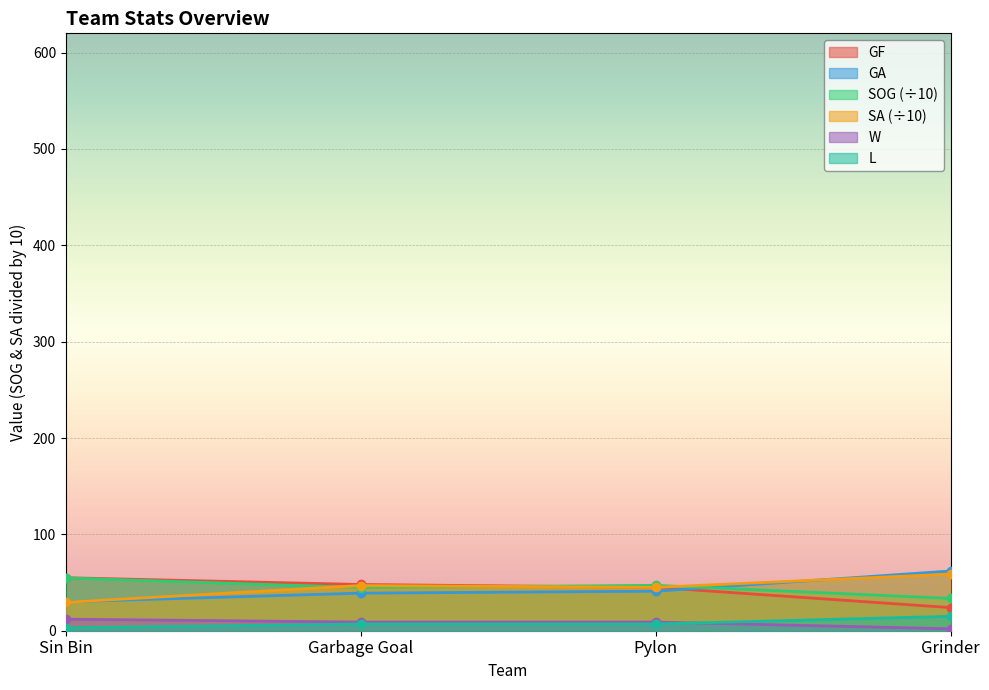

True or false: GF has more than 0 points higher than both neighbors.

False